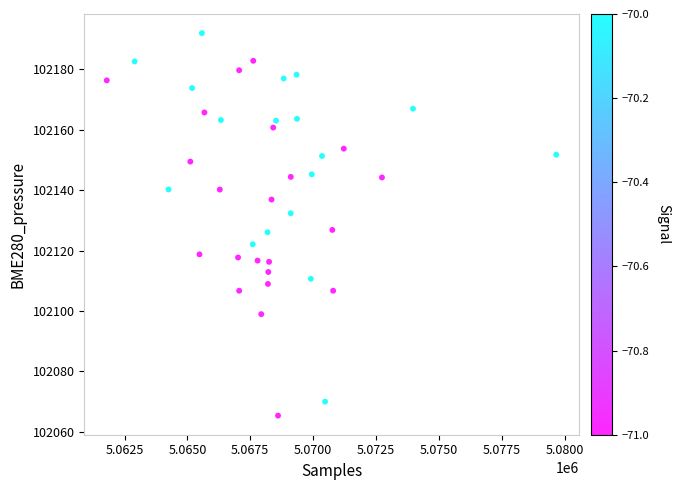

What is the range of Y values (max minus min)?

126.5